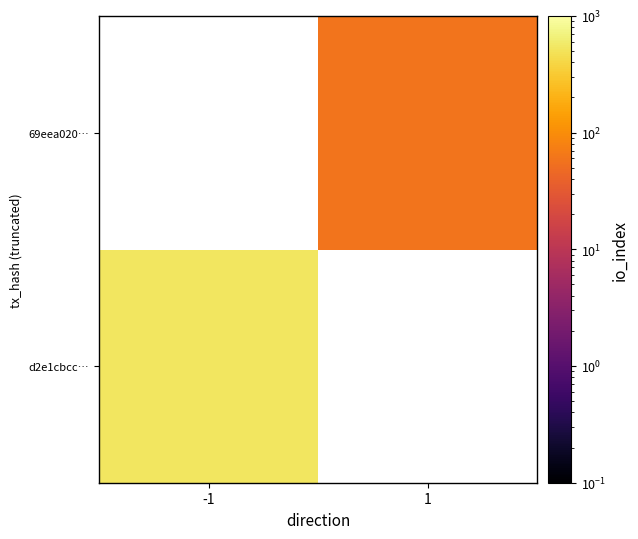

Rank the series by their average value, from lowest to highest.

d2e1cbcc…, 69eea020…